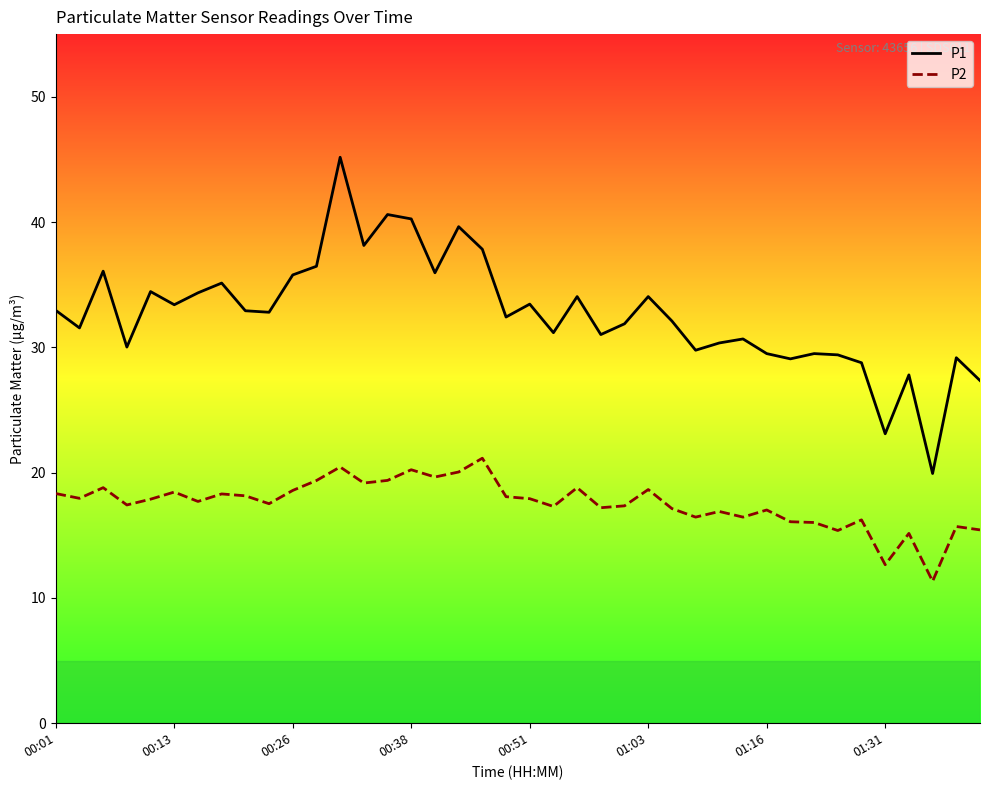

True or false: P1 and P2 intersect in this chart.

False